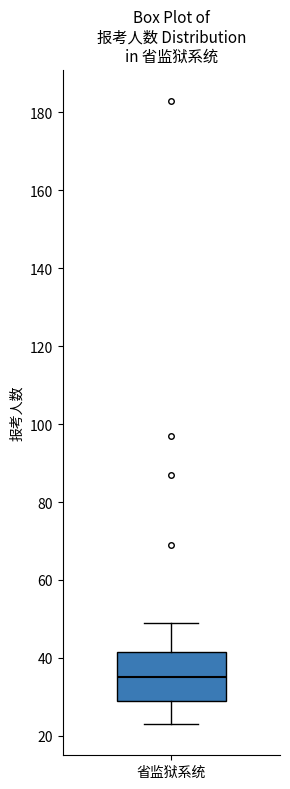

Read this box plot against the y-axis: the position of the median line, the range covered by the box, and the ends of both whiskers. The values are not printed on the chart, so give them approximately, as read against the axis.

median 36, box 30 to 42, whiskers 24 to 50